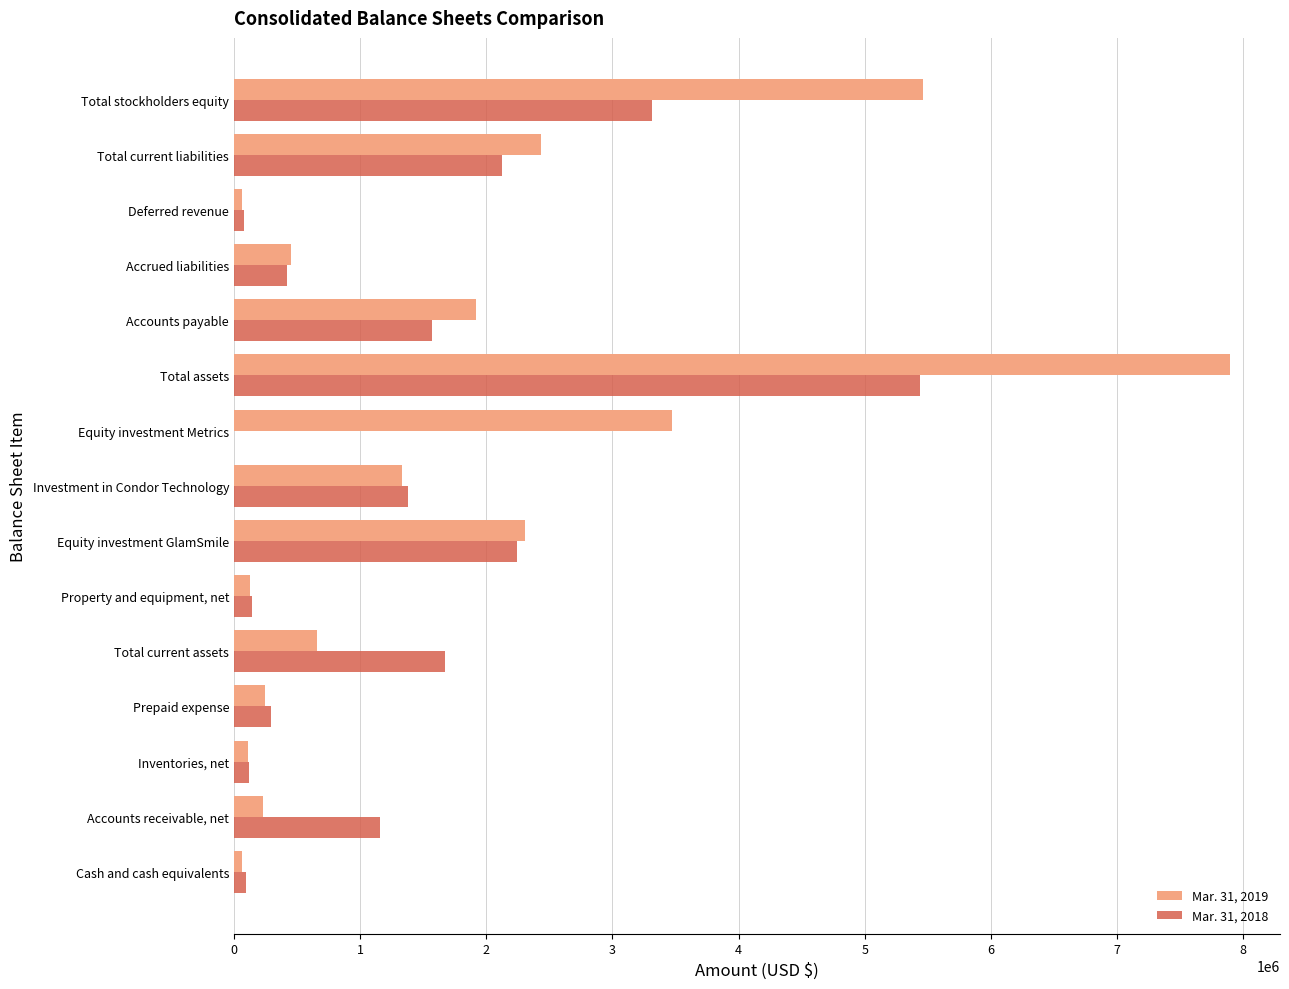

Count the number of categories in the chart.

15